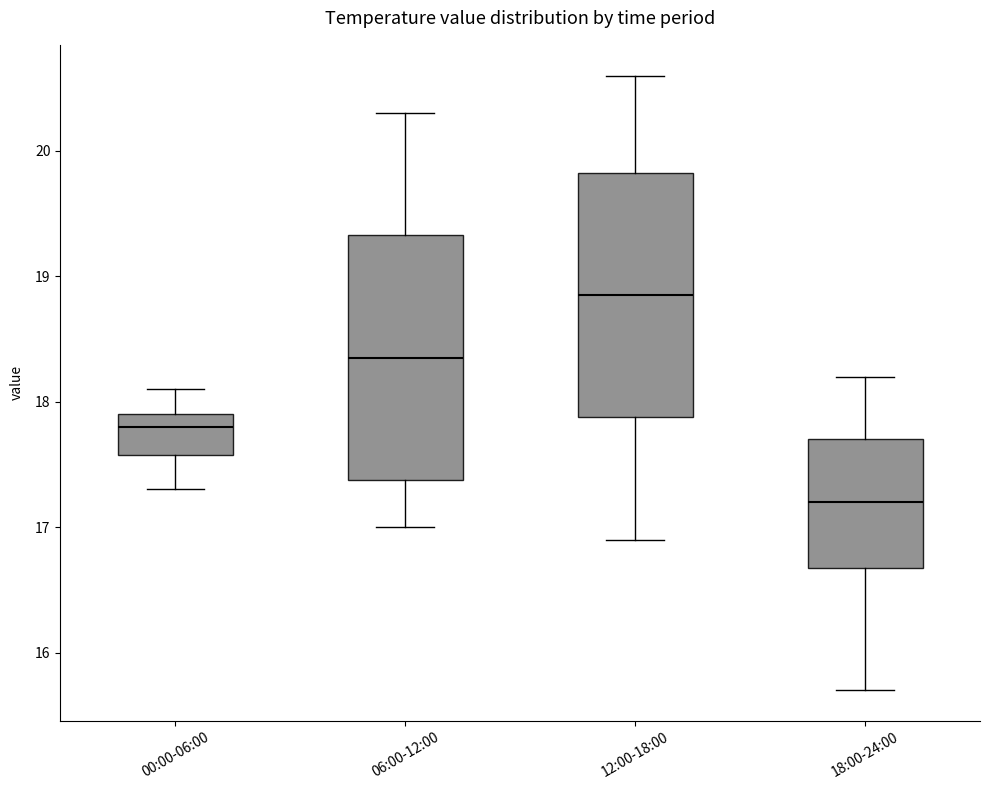

Reading left to right, read every box against the y-axis: the position of its median line, the range the box covers, and the ends of its whiskers. The values are not printed on the chart, so give them approximately, as read against the axis.

00:00-06:00: median 17.8, box 17.6 to 17.9, whiskers 17.3 to 18.1
06:00-12:00: median 18.4, box 17.4 to 19.3, whiskers 17.0 to 20.3
12:00-18:00: median 18.9, box 17.9 to 19.8, whiskers 16.9 to 20.6
18:00-24:00: median 17.2, box 16.7 to 17.7, whiskers 15.7 to 18.2